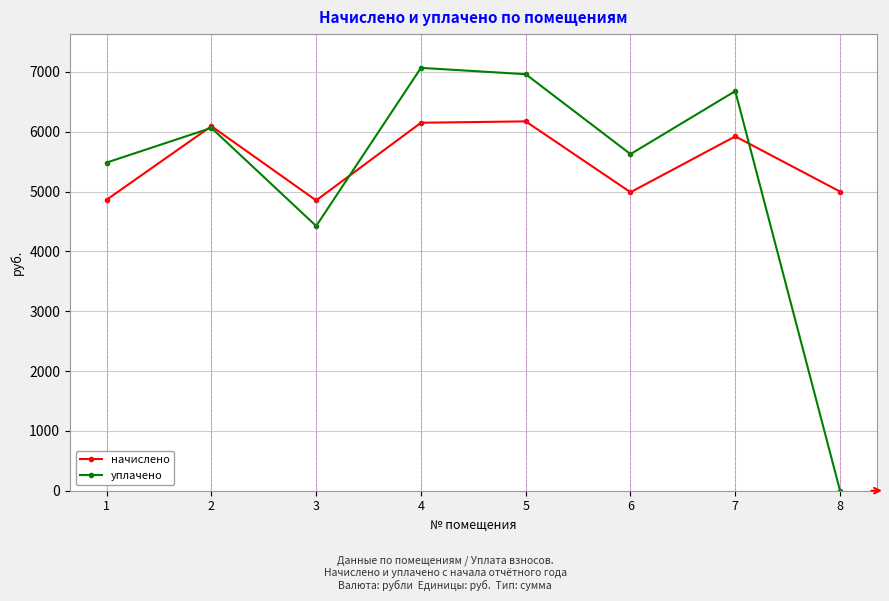

At how many categories does at least one series exceed 3726?

8